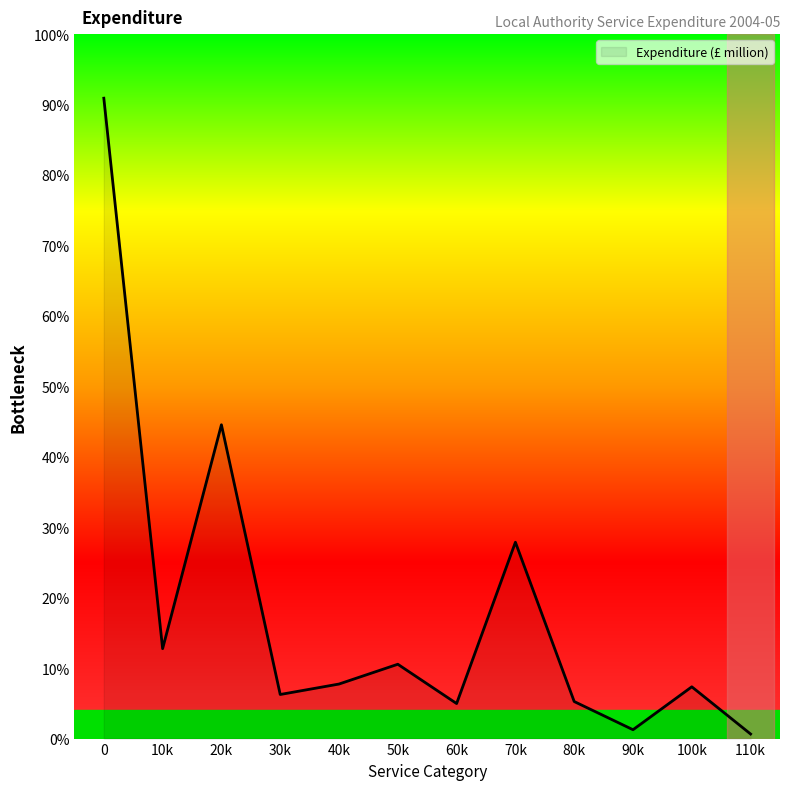

Does the chart have visible grid lines?

No